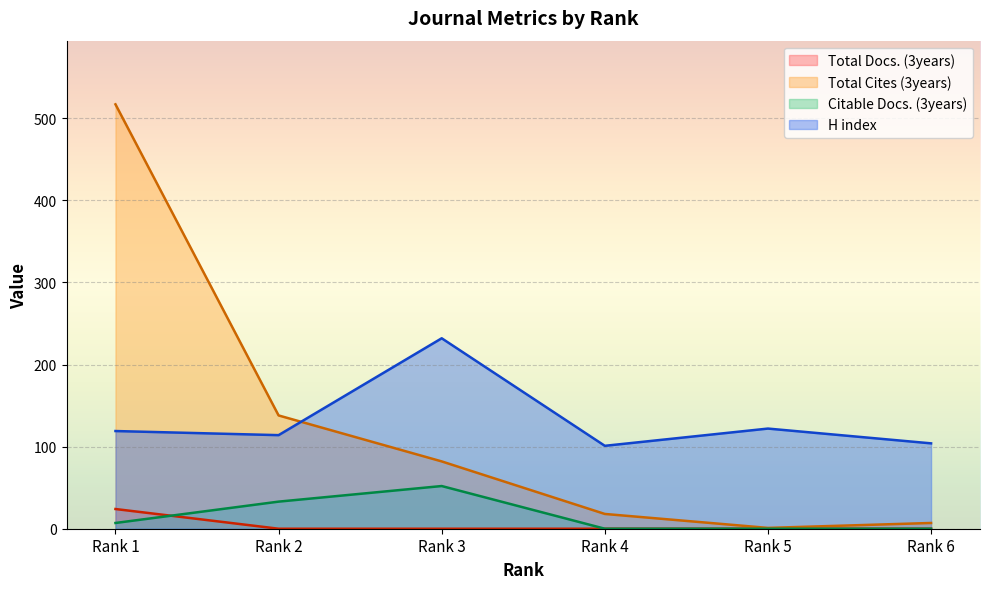

Which series has the widest spread of values?

Total Cites (3years)